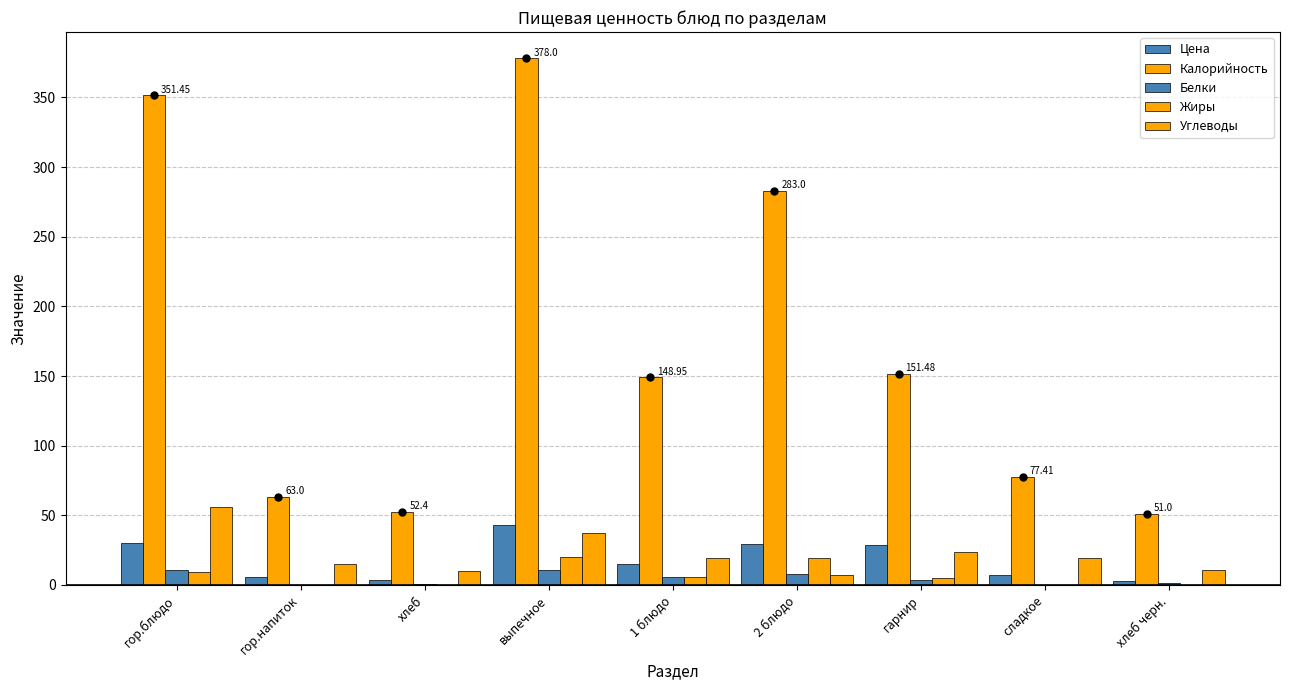

What is the label of the 9th bar from the left?

хлеб черн.